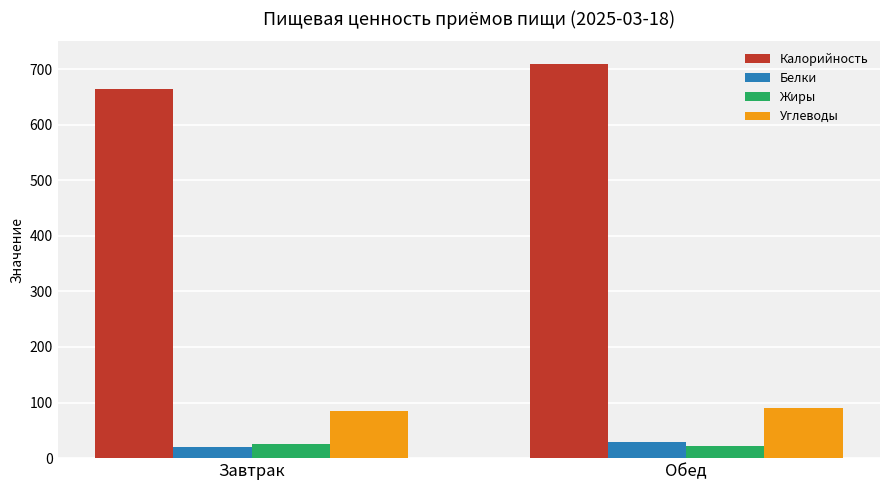

The value of Белки at Завтрак is 20.2. True or false?

True